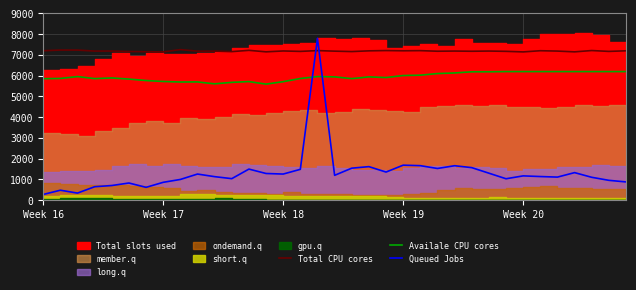

The Total CPU cores series shows 7189.2 at 26. True or false?

True